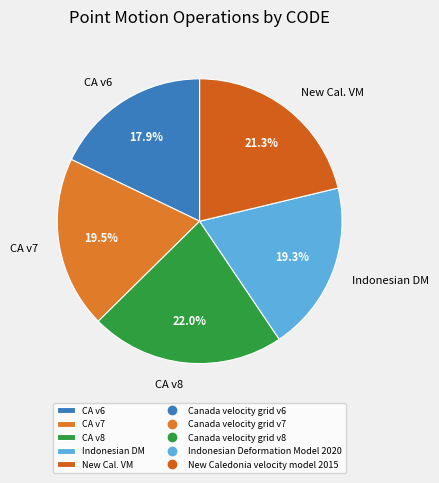

Is there a majority slice in this chart?

No